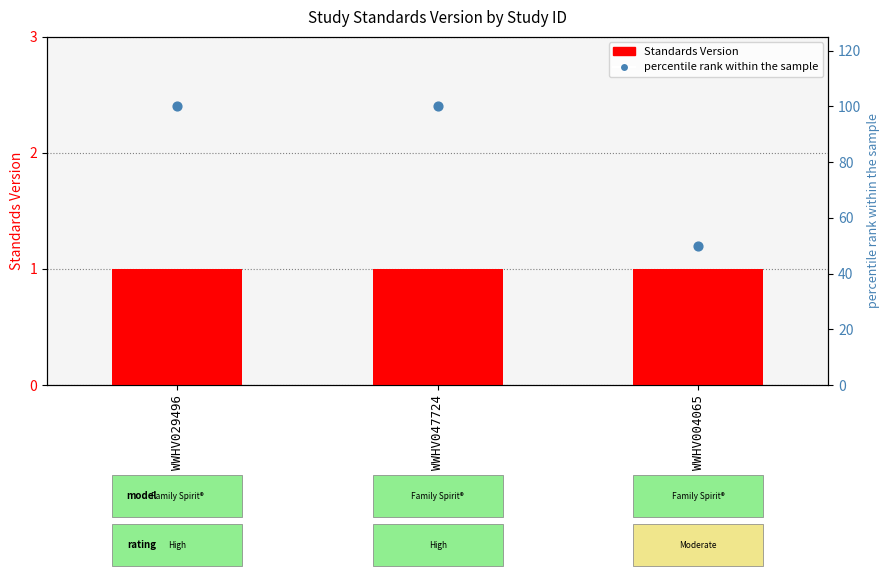

Which series contains the highest Y value?

percentile rank within the sample